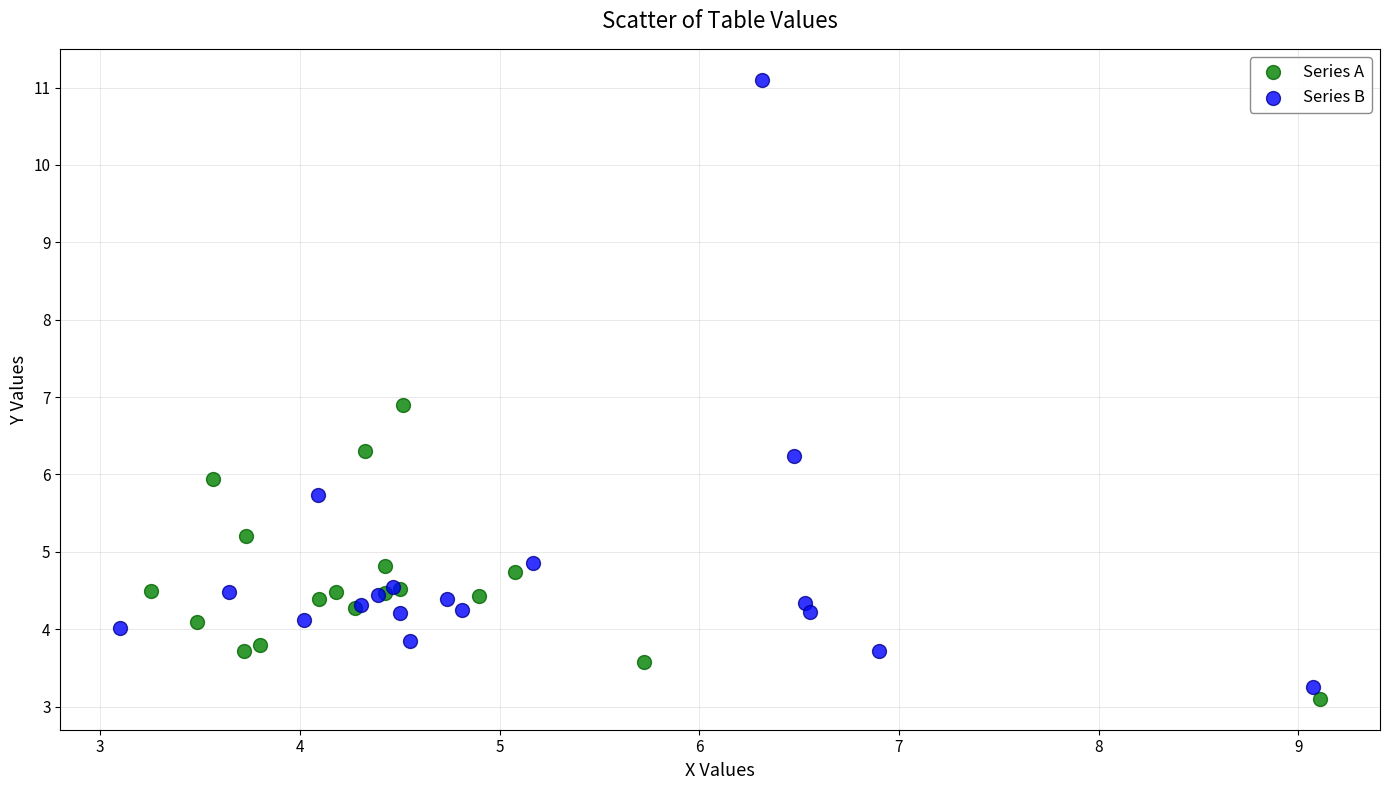

Which series reaches the maximum Y coordinate?

Series B